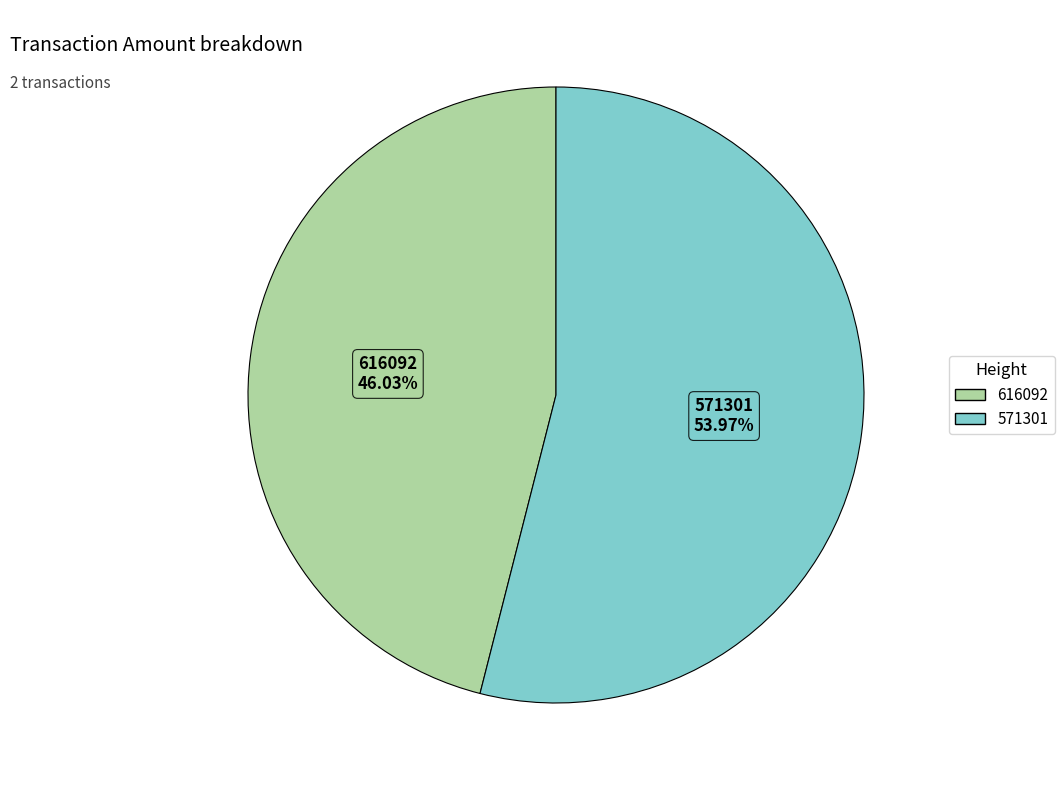

Which category has the smallest portion of the pie?

616092